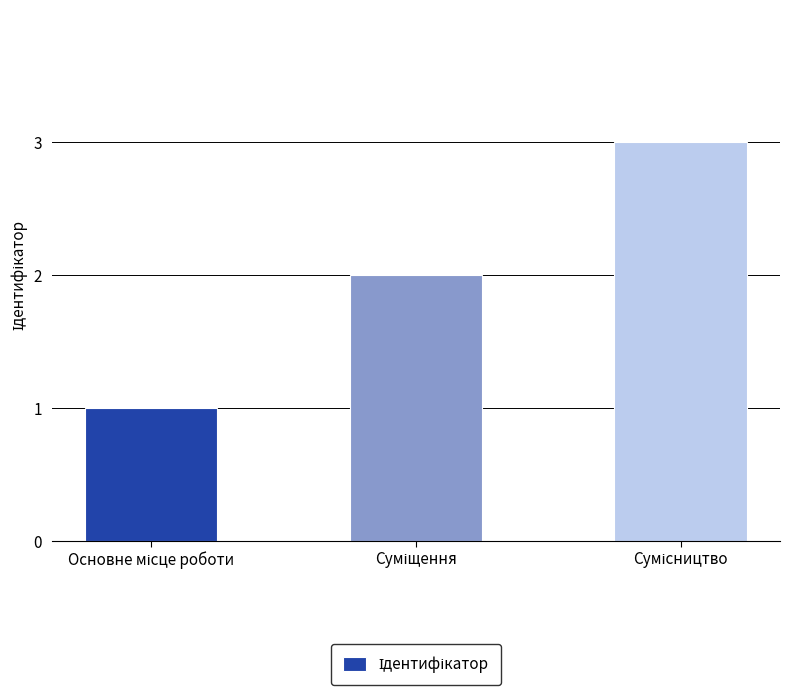

What is the sum of all values?

6